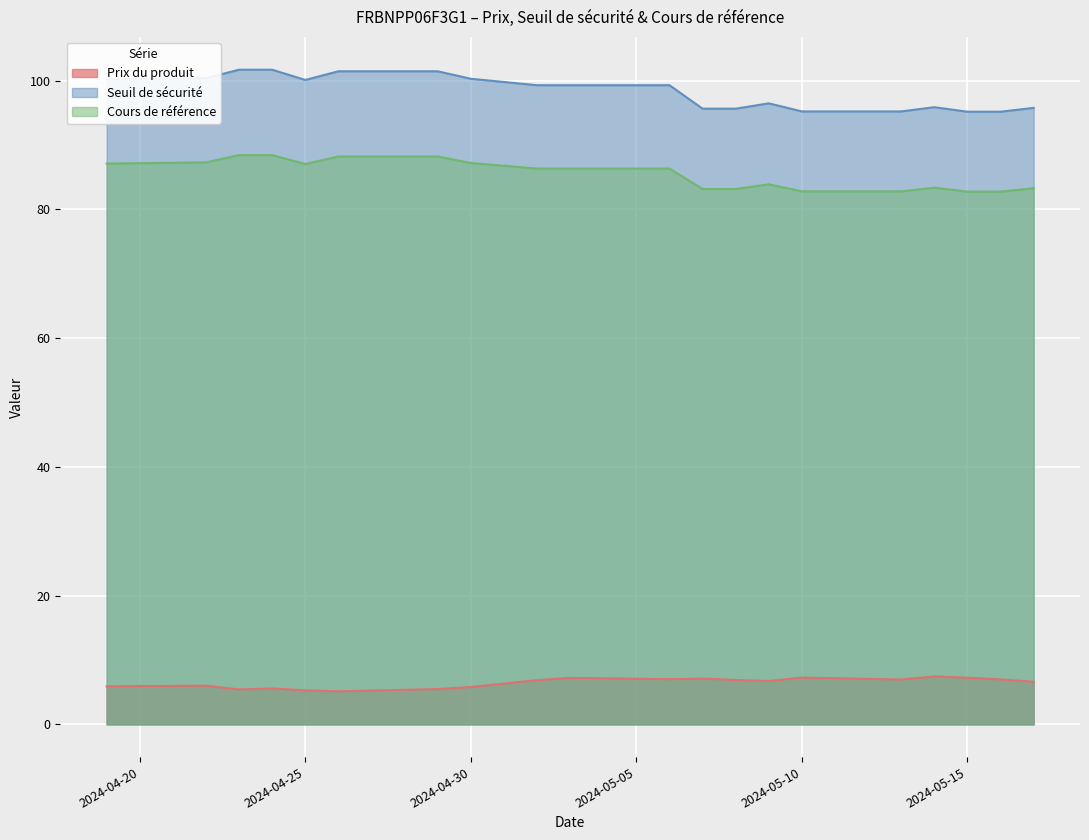

How many interior local valleys does the Cours de référence series have?

1